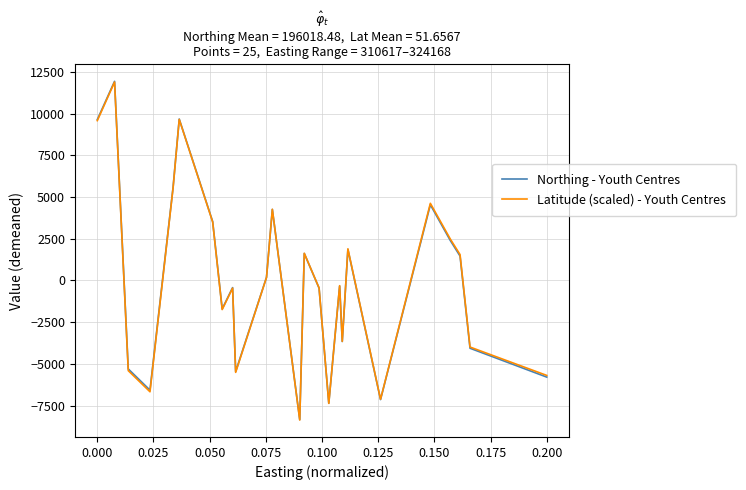

What is the lowest value of the Northing - Youth Centres series?

-8341.5